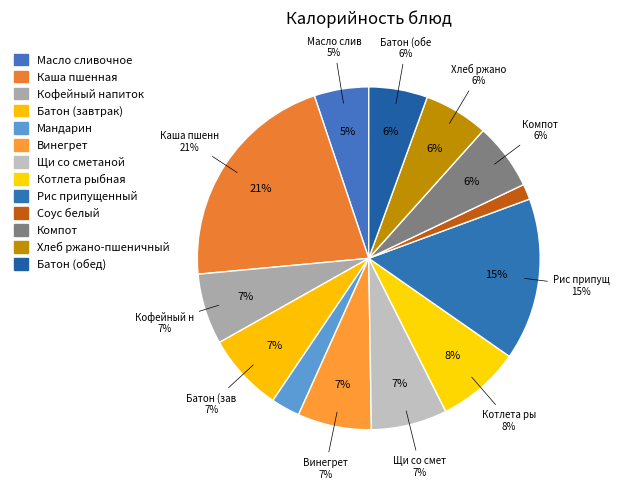

To the nearest percent, what is the average slice percentage?

8%